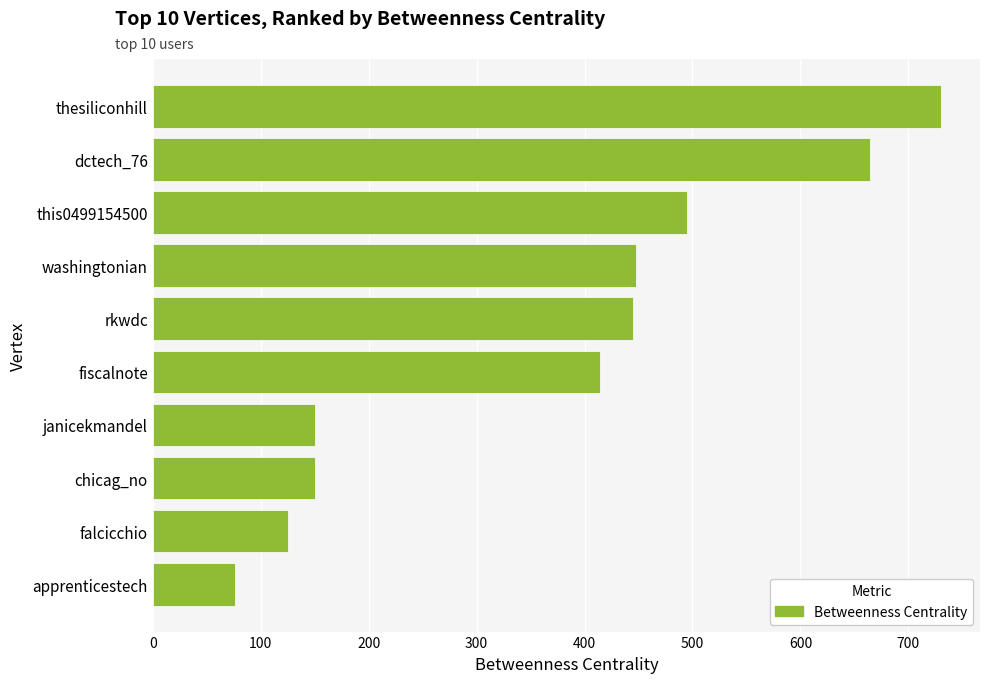

At which category does the chart reach its peak across all series?

thesiliconhill